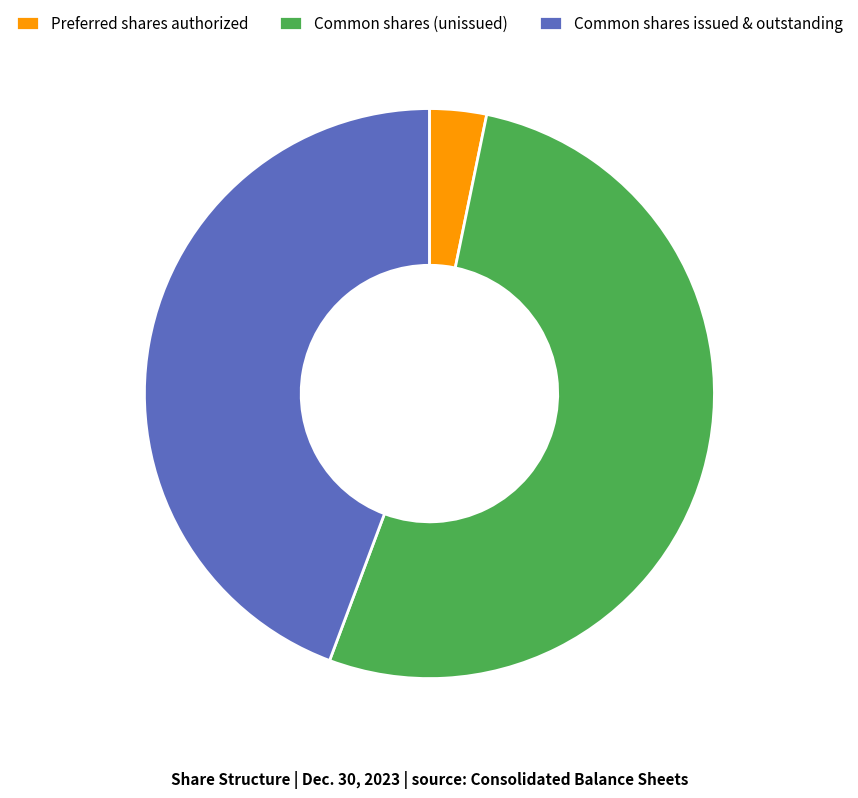

Which category has the smallest portion of the pie?

Preferred shares authorized